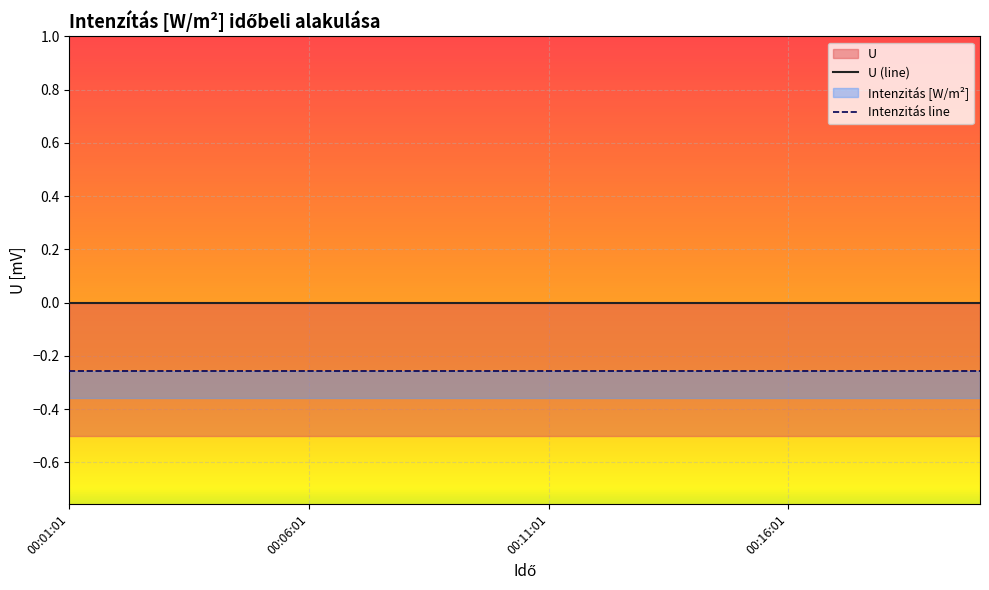

Rank the series by their maximum value, from lowest to highest.

Intenzitás line, U (line)